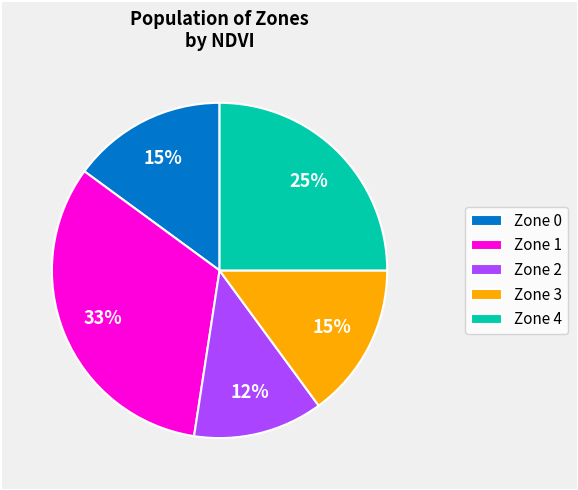

Which category has the smallest portion of the pie?

Zone 2